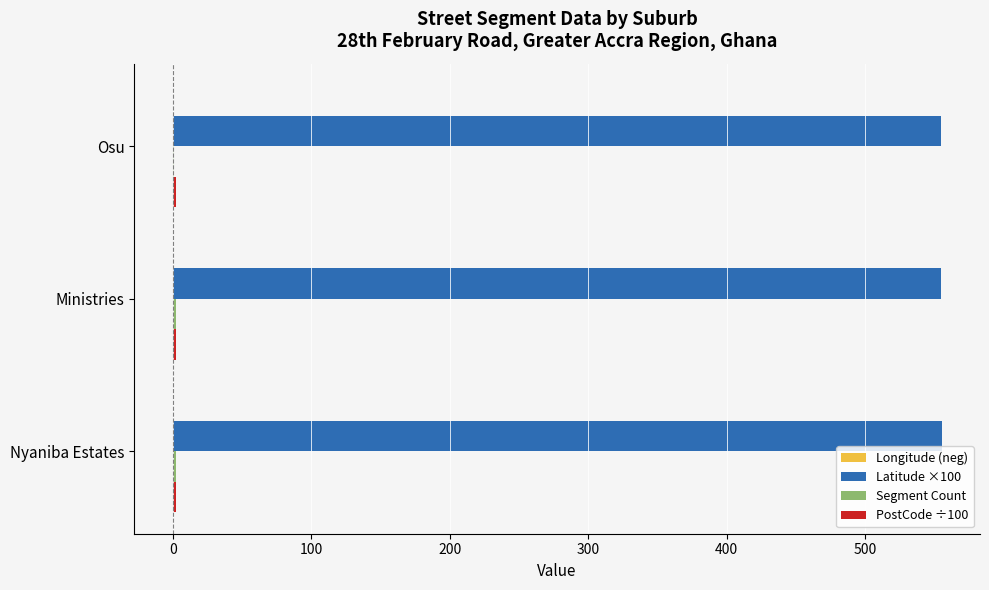

What is the greatest value displayed?

555.3